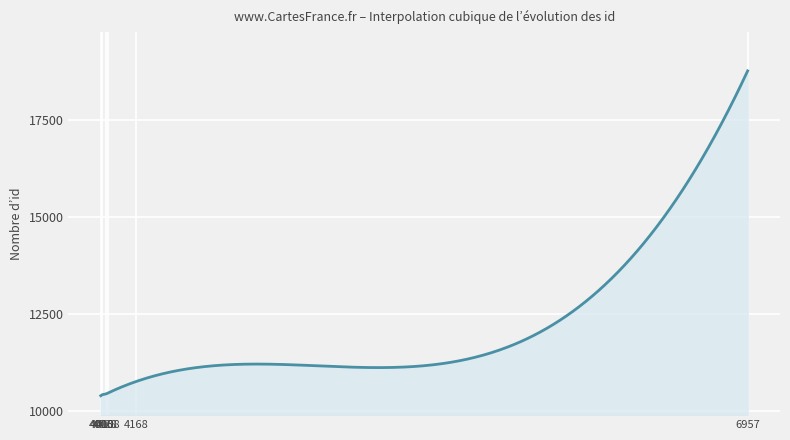

What is the difference between the maximum and minimum values?

8371.0